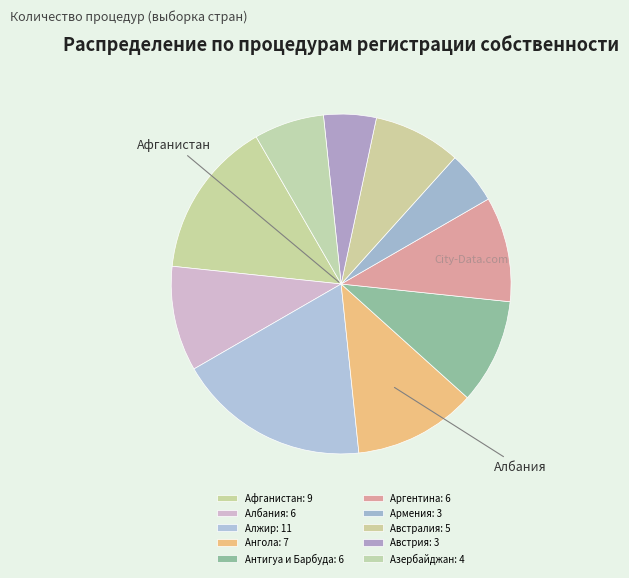

Approximately how many times larger is the value at Антигуа и Барбуда compared to Албания?

1.0